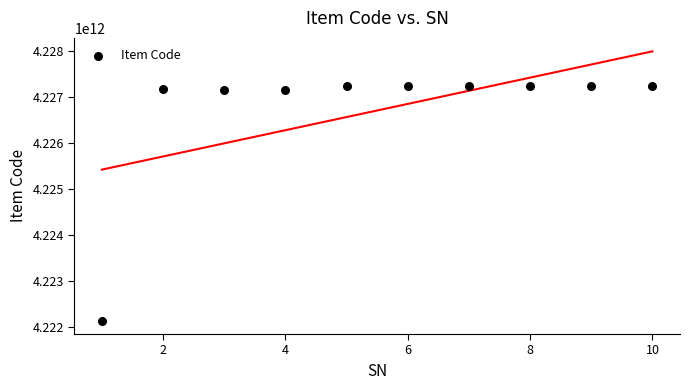

What is the average X value?

6